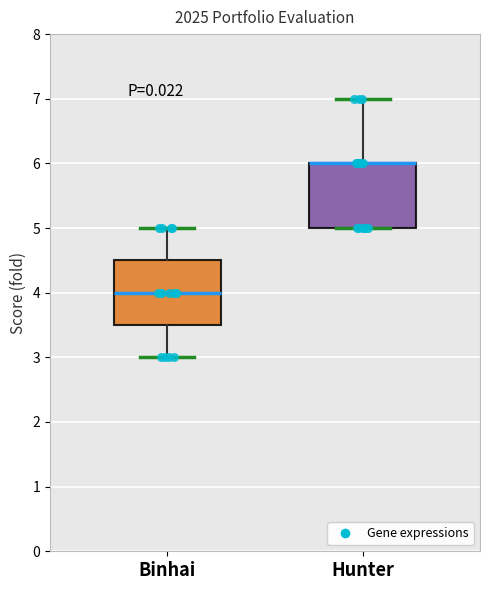

Reading left to right, read every box against the y-axis: the position of its median line, the range the box covers, and the ends of its whiskers. The values are not printed on the chart, so give them approximately, as read against the axis.

Binhai: median 4.0, box 3.5 to 4.5, whiskers 3.0 to 5.0
Hunter: median 6.0 (drawn on the box's upper edge), box 5.0 to 6.0, whiskers 5.0 to 7.0